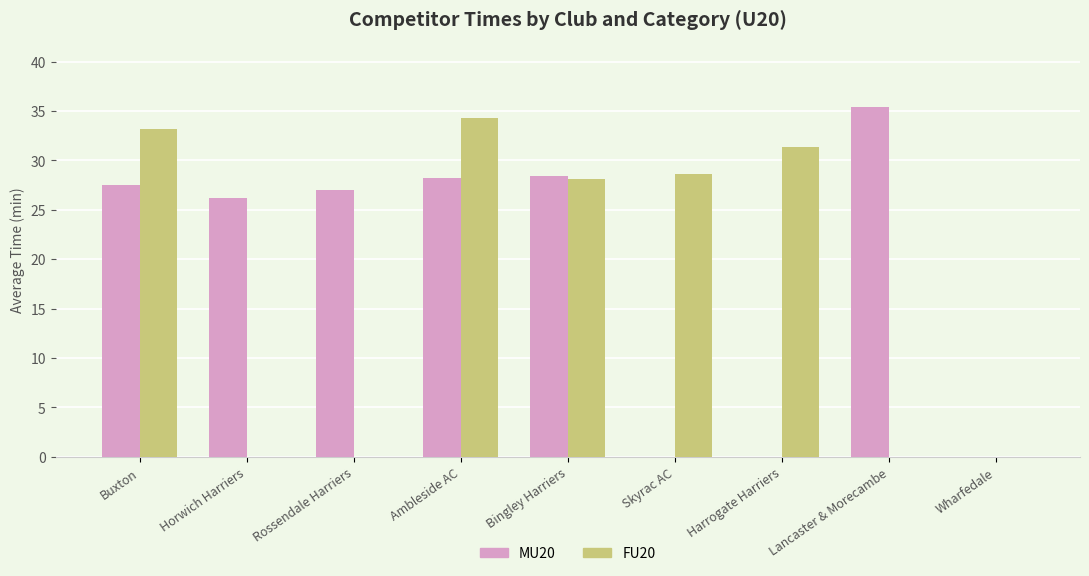

What is the spread (max minus min) of values at Lancaster & Morecambe?

35.4